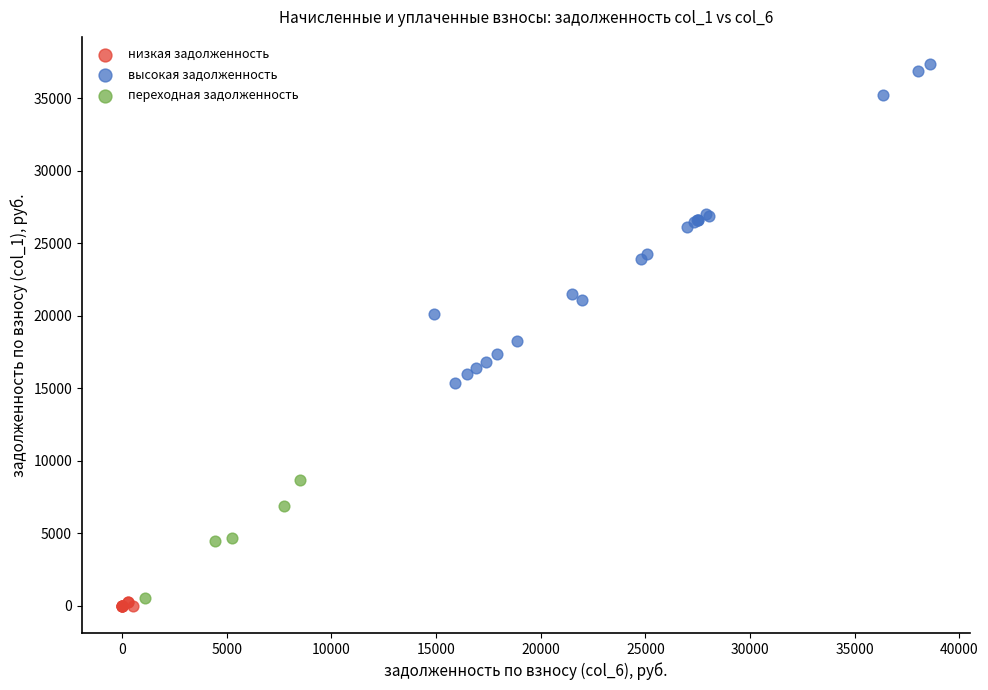

What are all the series names shown in the legend?

низкая задолженность, высокая задолженность, переходная задолженность